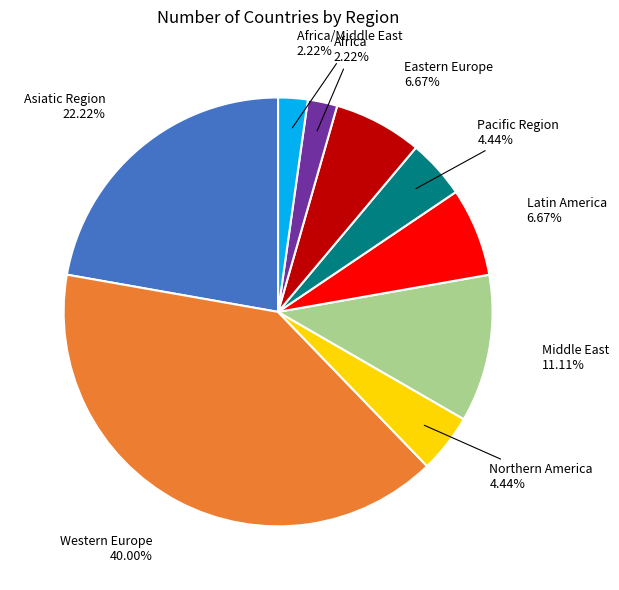

What is the largest slice in the pie chart?

Western Europe